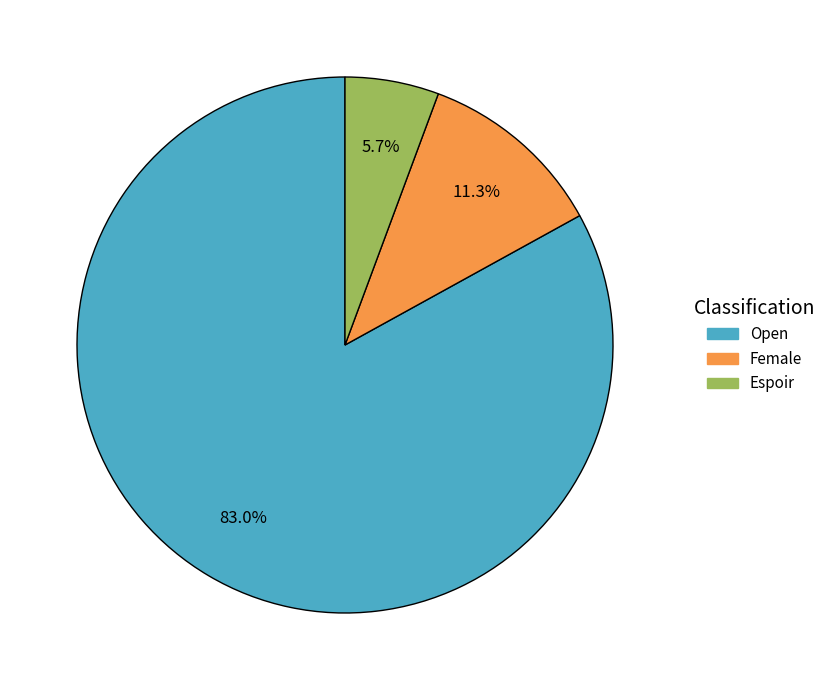

What percentage is the Female slice, to the nearest percent?

11%